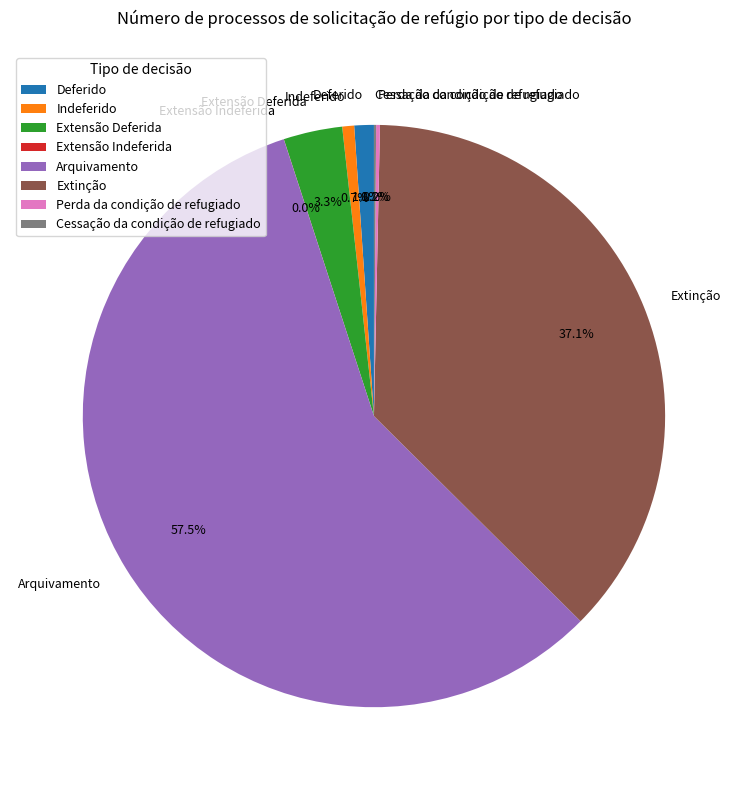

What percentage is NOT represented by Extensão Deferida?

96.7%